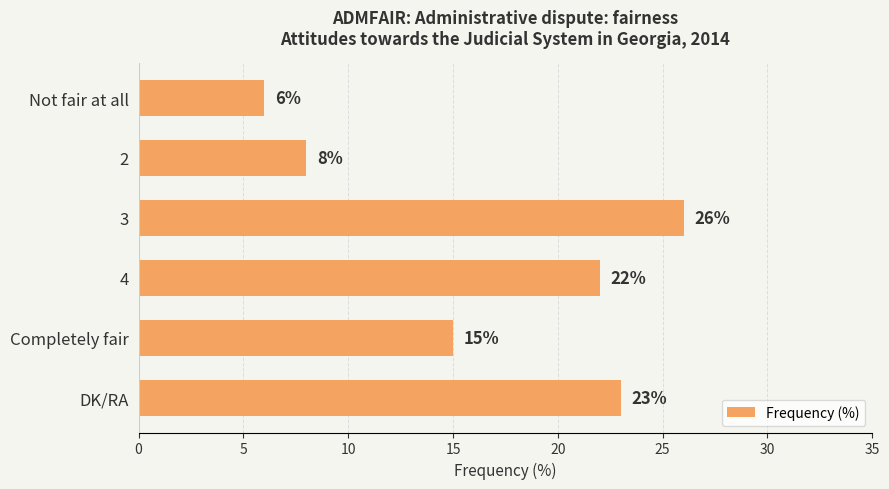

How many categories are shown in the chart?

6